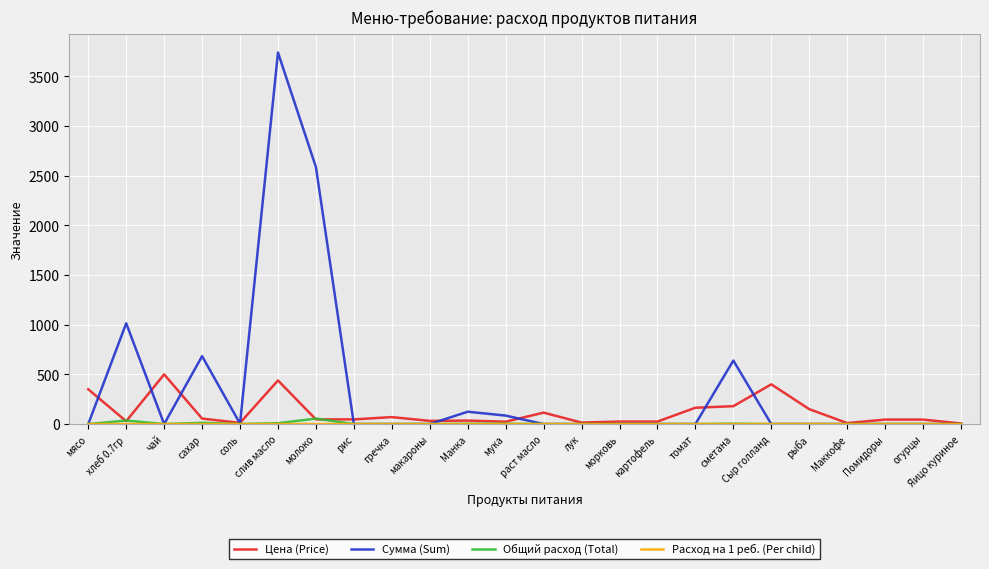

Count the number of data series in this chart.

4